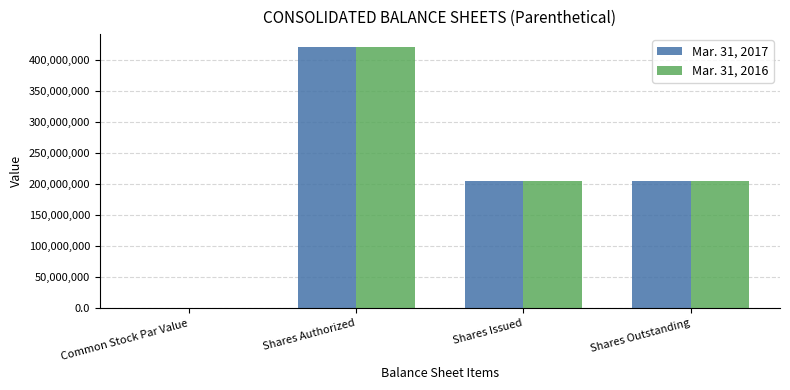

Count the number of categories in the chart.

4